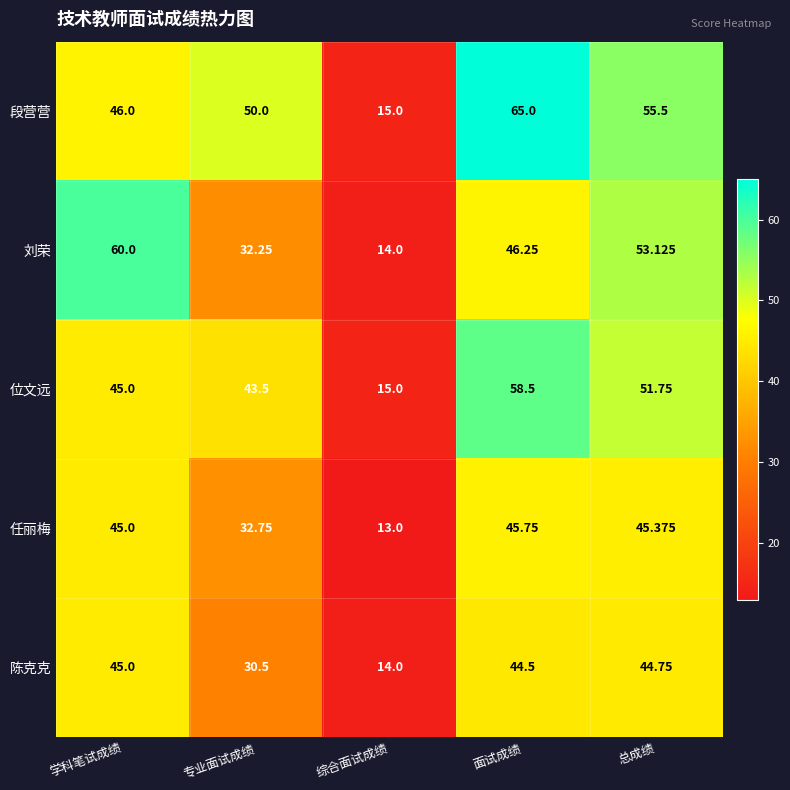

Which series changed the most between 专业面试成绩 and 总成绩?

刘荣